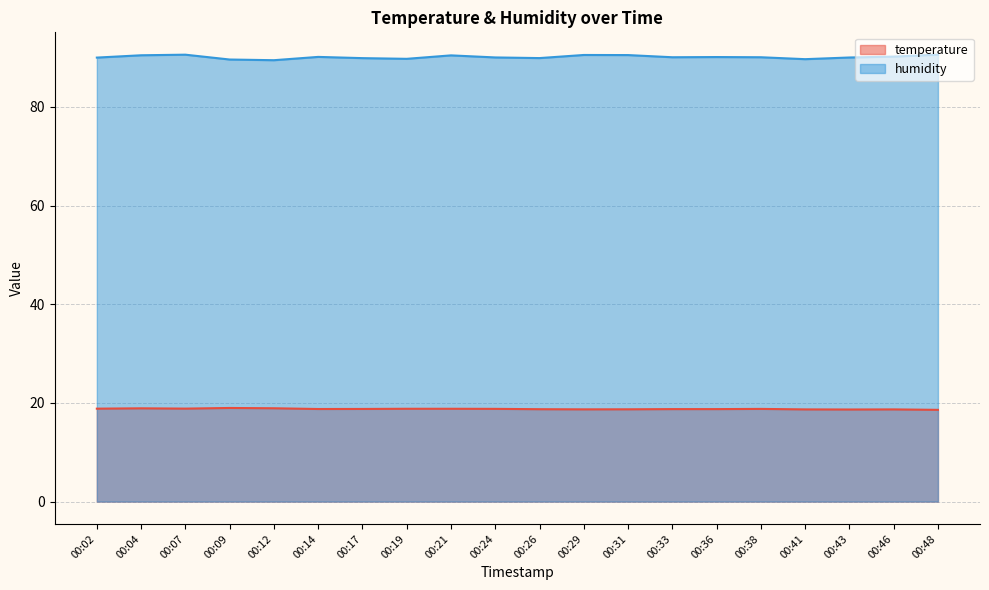

Count the number of categories in the chart.

20